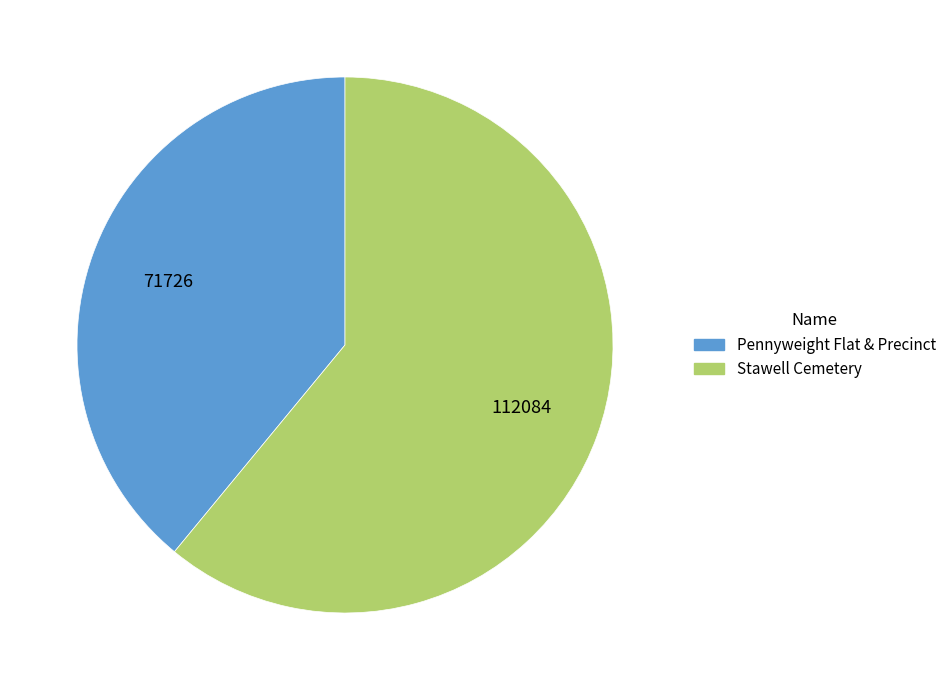

True or false: Pennyweight Flat & Precinct accounts for 39% of the total.

True